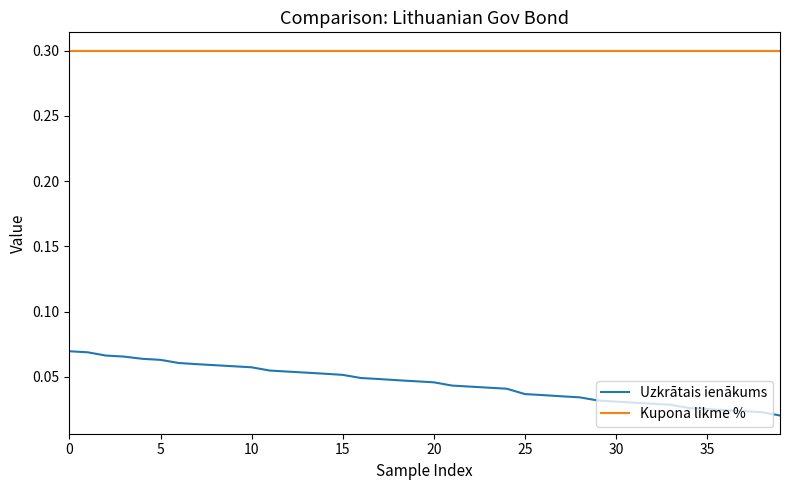

At how many categories does at least one series exceed 0?

40